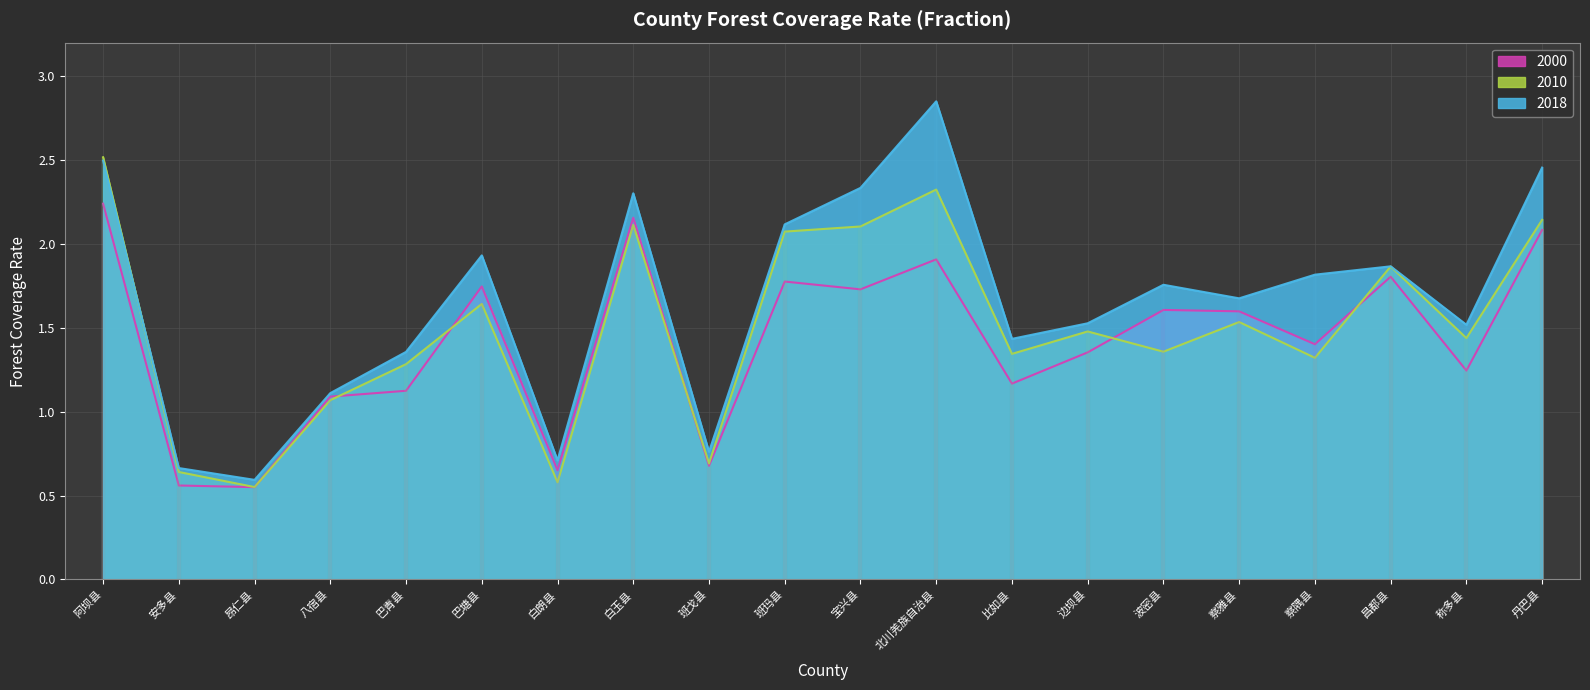

What is the sum of all 2018 values?

33.3